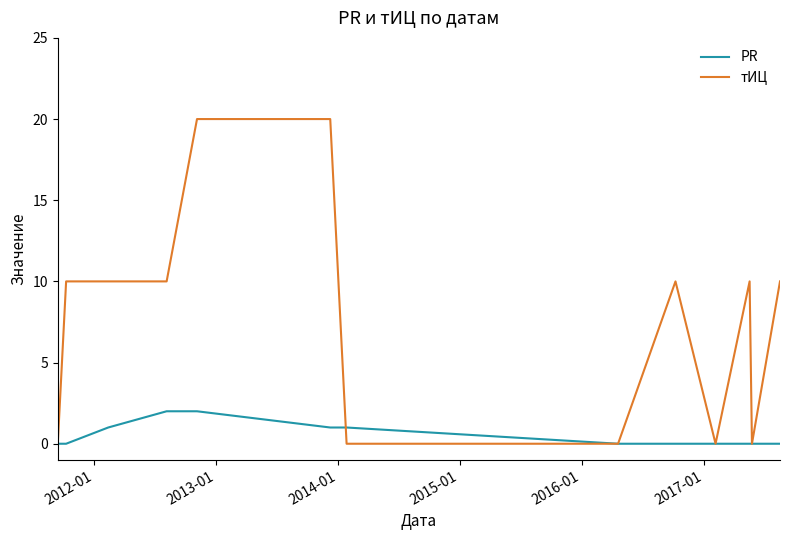

Which series has the largest range (max minus min)?

тИЦ